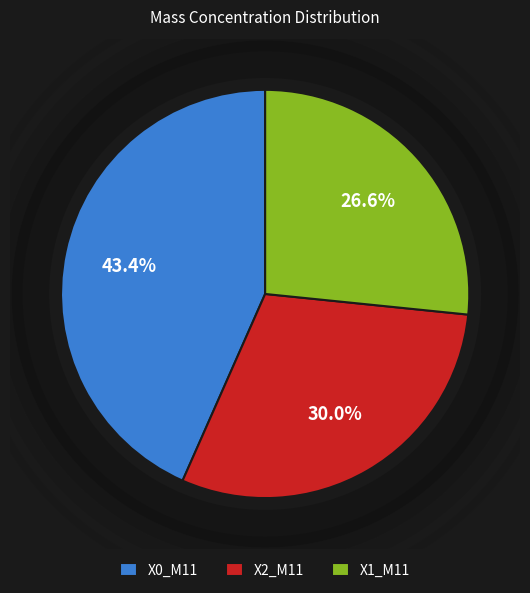

Rank the categories by value from lowest to highest.

X1_M11, X2_M11, X0_M11